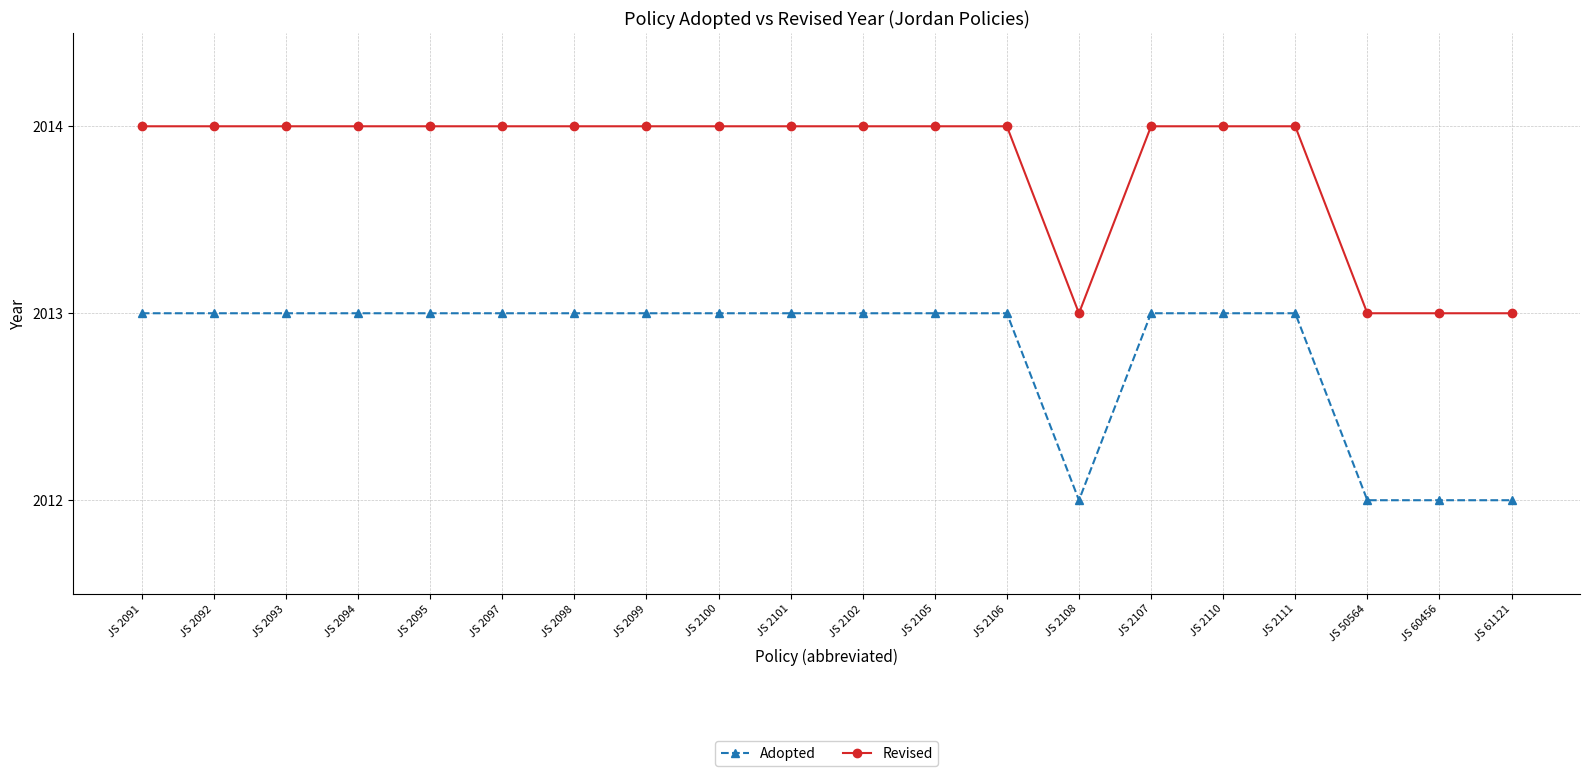

Does the chart have visible grid lines?

Yes